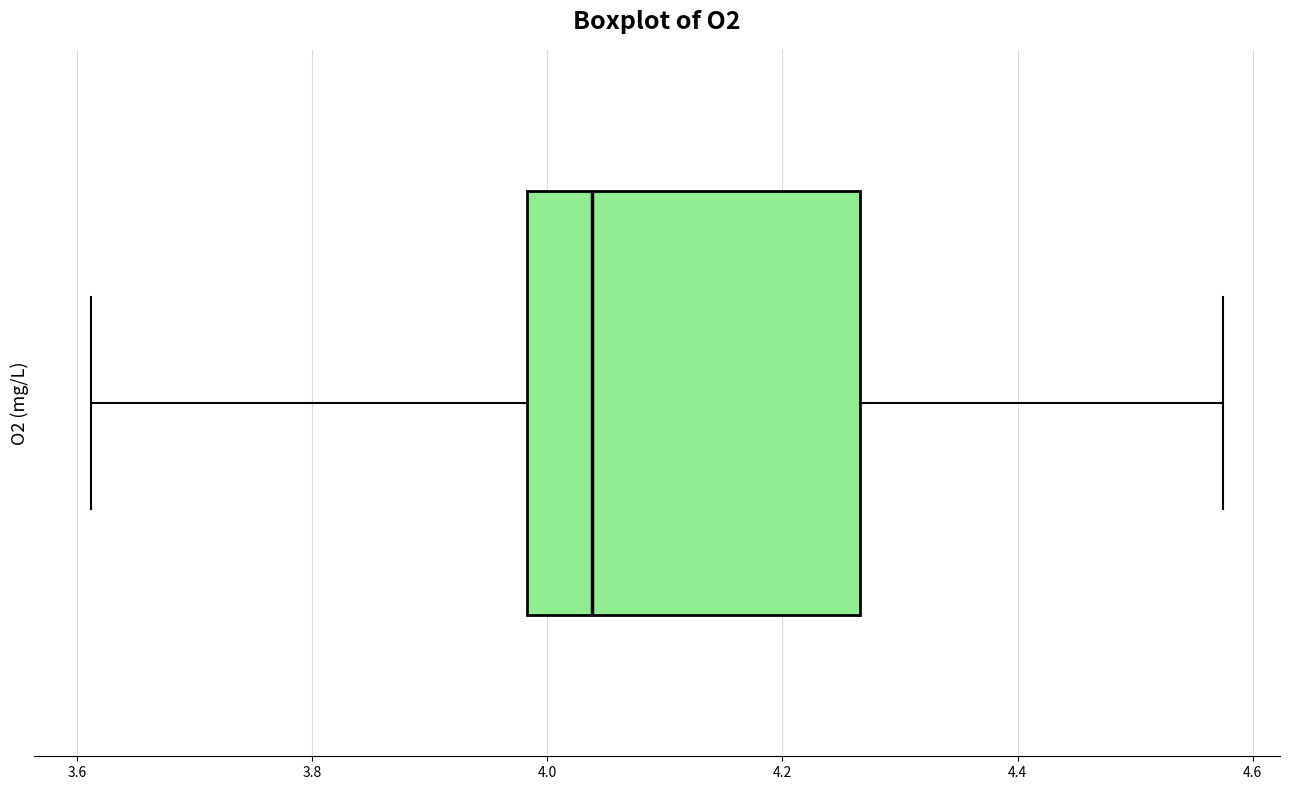

Transcribe this box plot: give where the median line is, the range the box spans, and where the two whiskers end, as read against the x-axis. The values are not printed on the chart, so give them approximately, as read against the axis.

median 4.04, box 3.98 to 4.26, whiskers 3.62 to 4.58